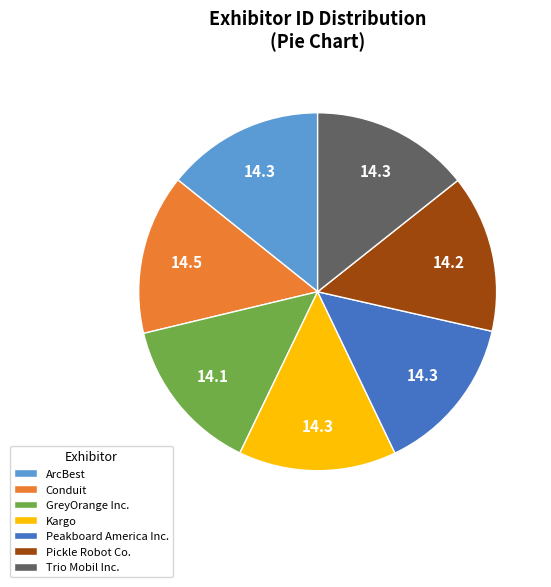

How many segments does this pie chart have?

7